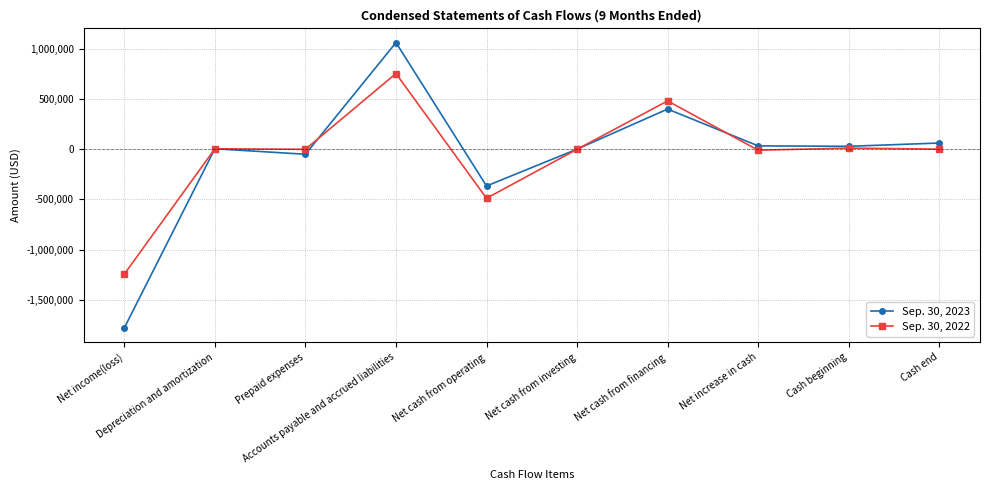

How many distinct data groups are displayed?

2